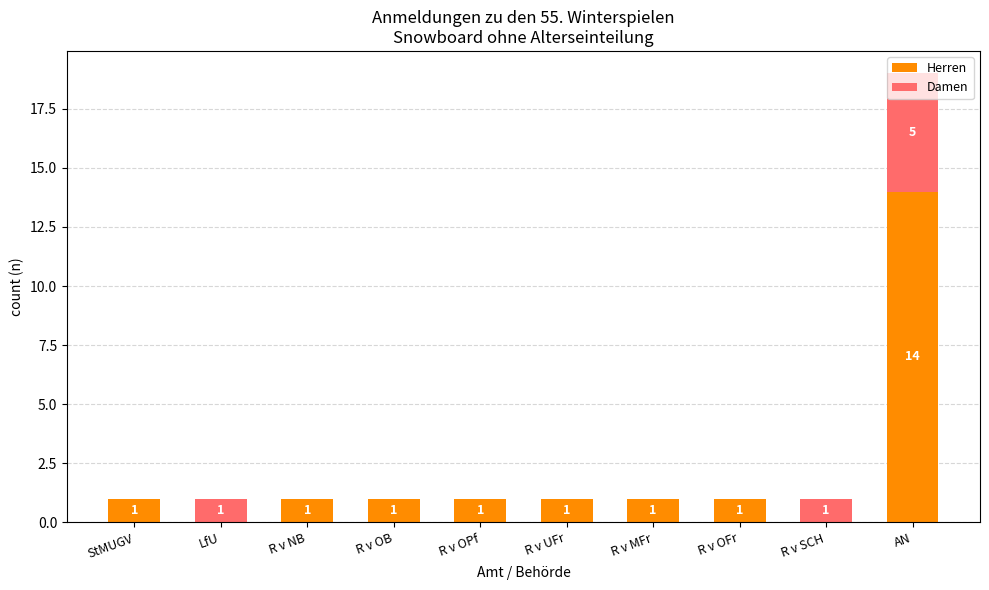

What is the sum of the Herren values at R v OPf and R v SCH?

1